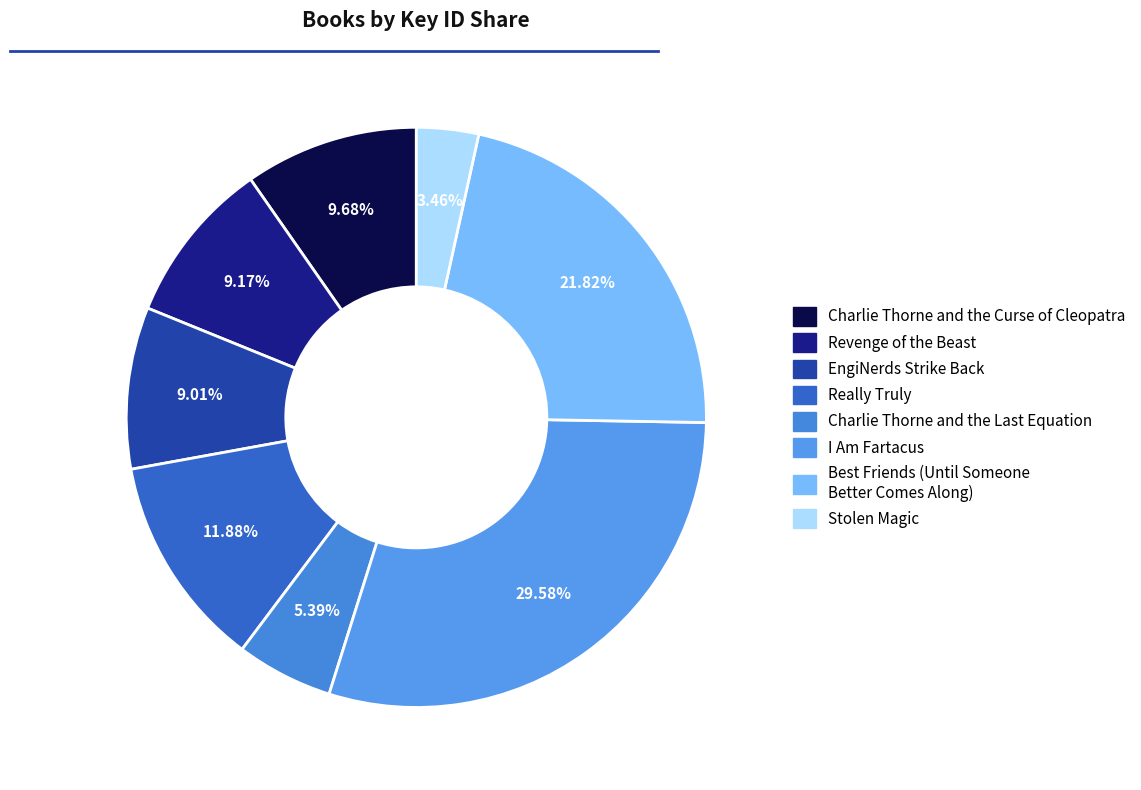

To the nearest percent, what percentage of the pie is Best Friends (Until Someone Better Comes Along)?

22%